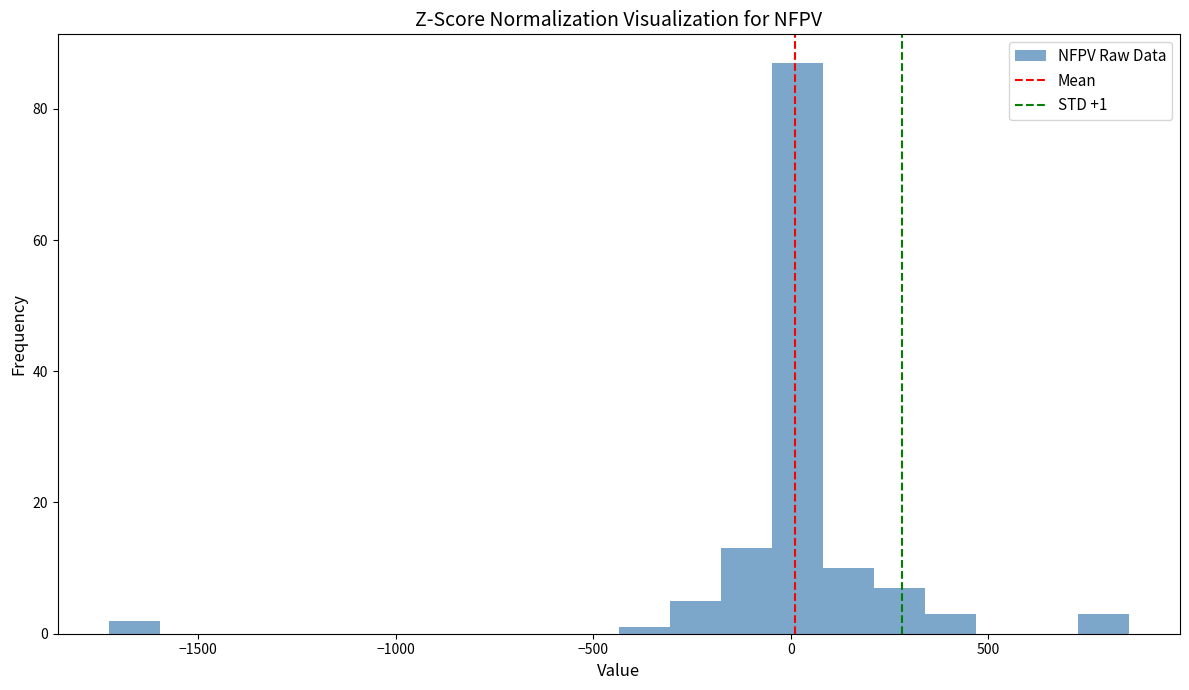

Around what value on the x-axis is the tallest bar? Give the approximate position of its centre, as read against the axis.

0